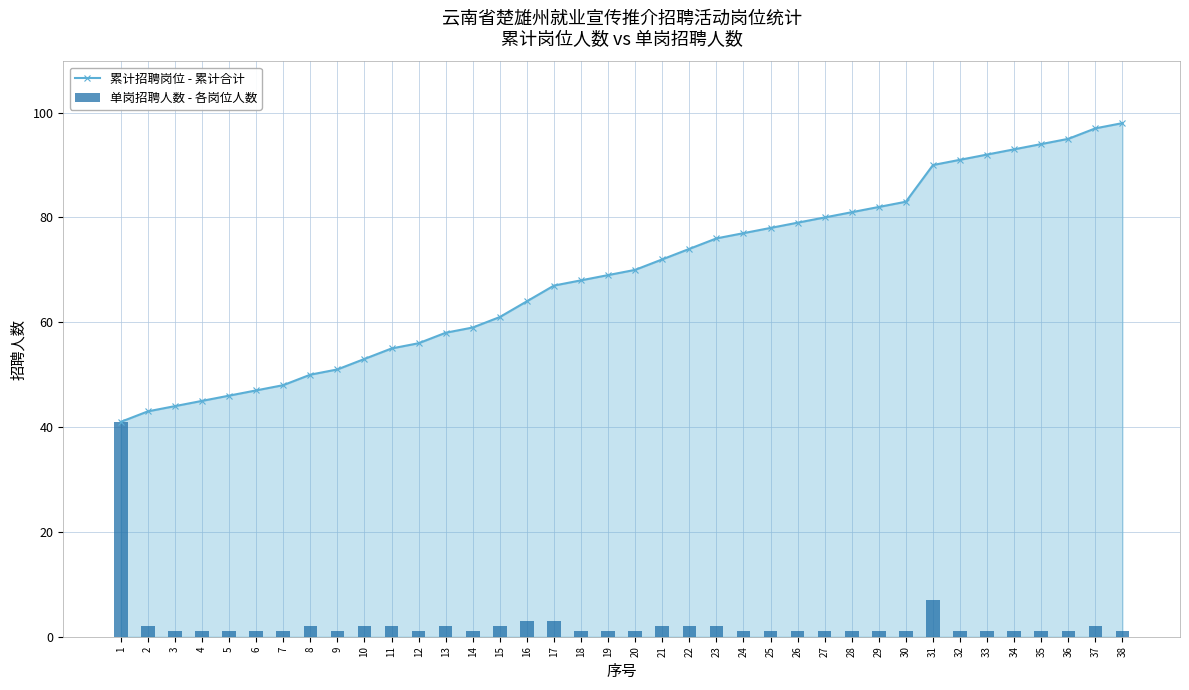

What value does the 累计招聘岗位 - 累计合计 series have at 33, to the nearest 5?

90